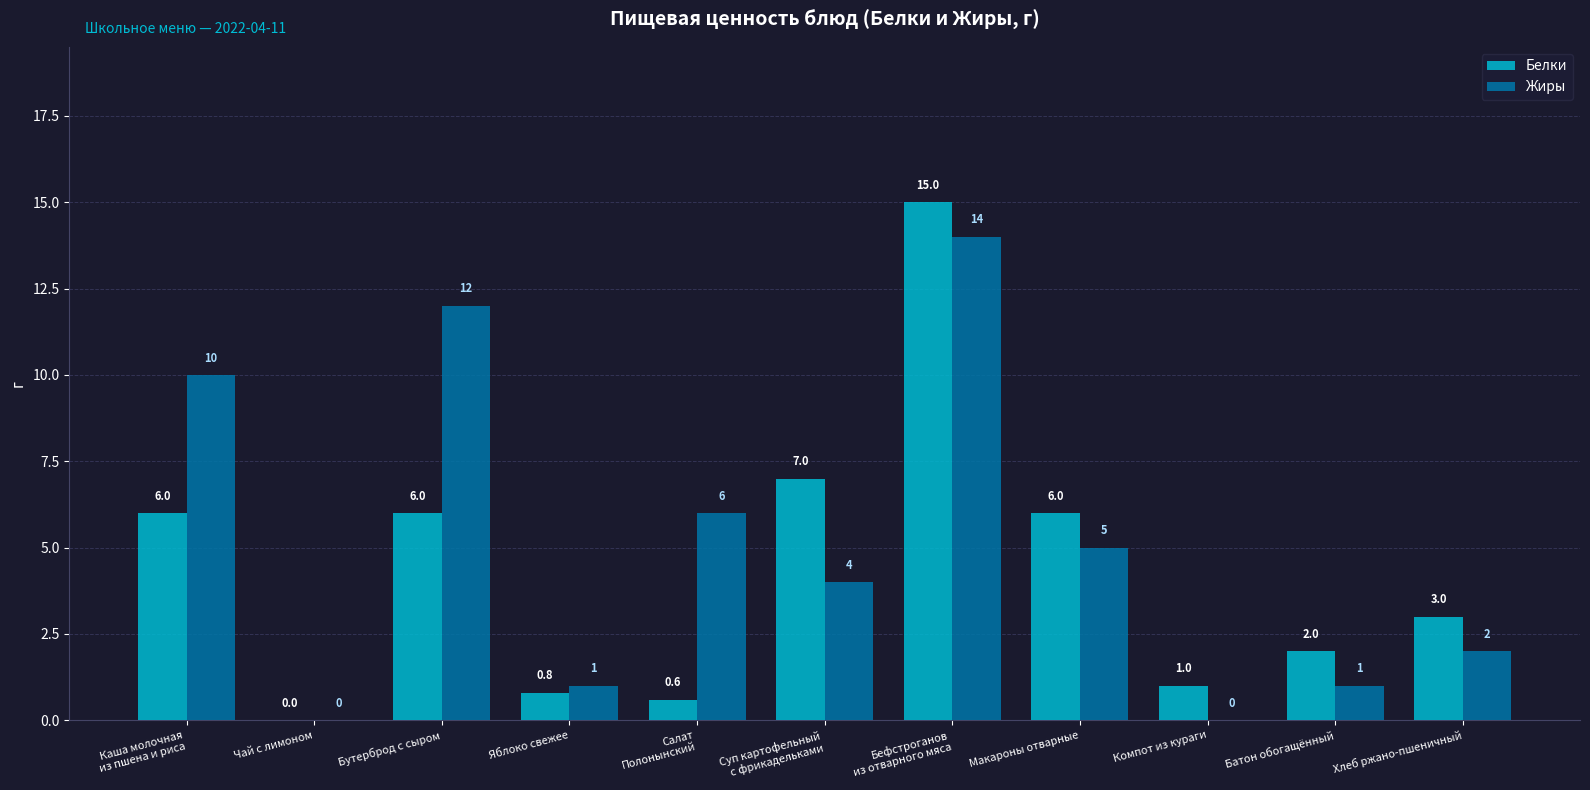

What is the average value of the Жиры series?

5.0